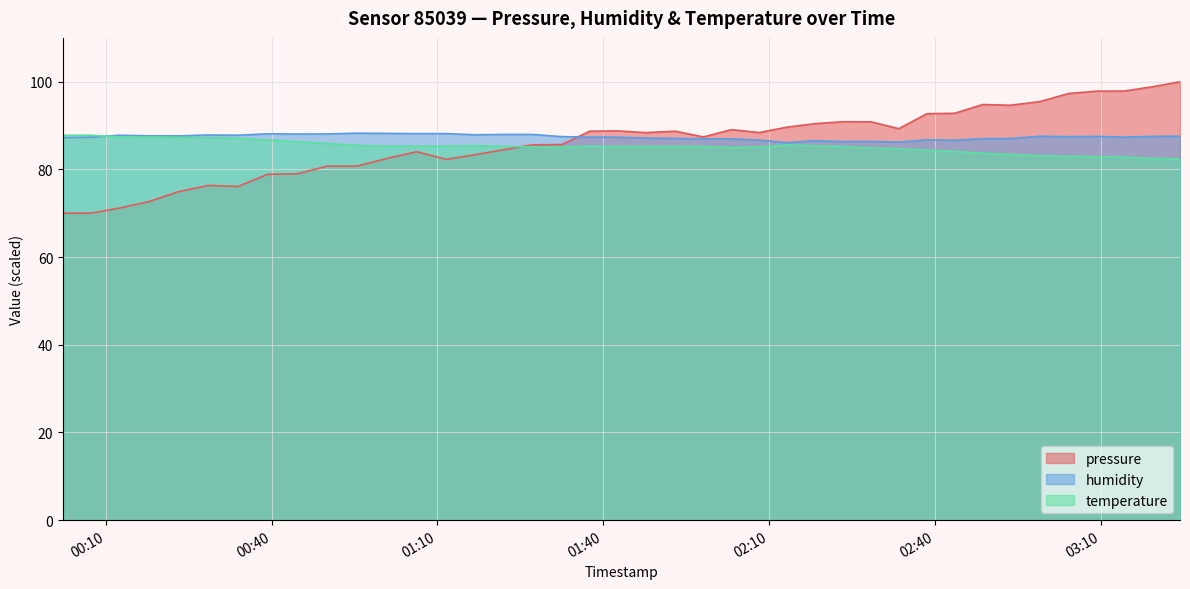

What is the label of the 29th point from the right?

2024-01-25T01:00:52